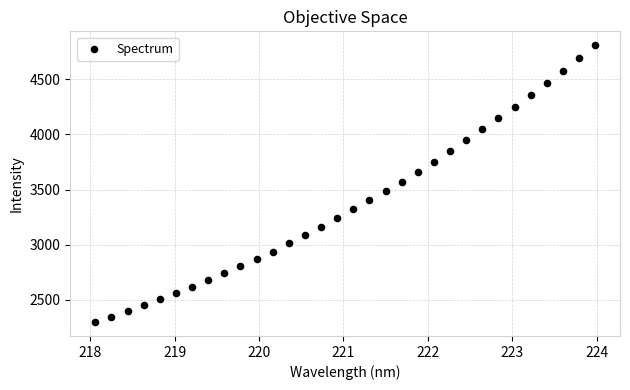

What is the range of X values (max minus min)?

5.9